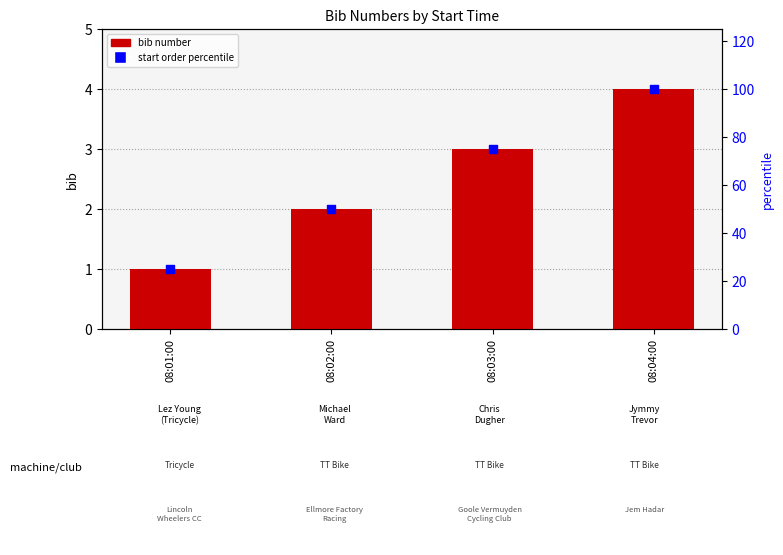

What is the total value across all series at 08:02:00?

52